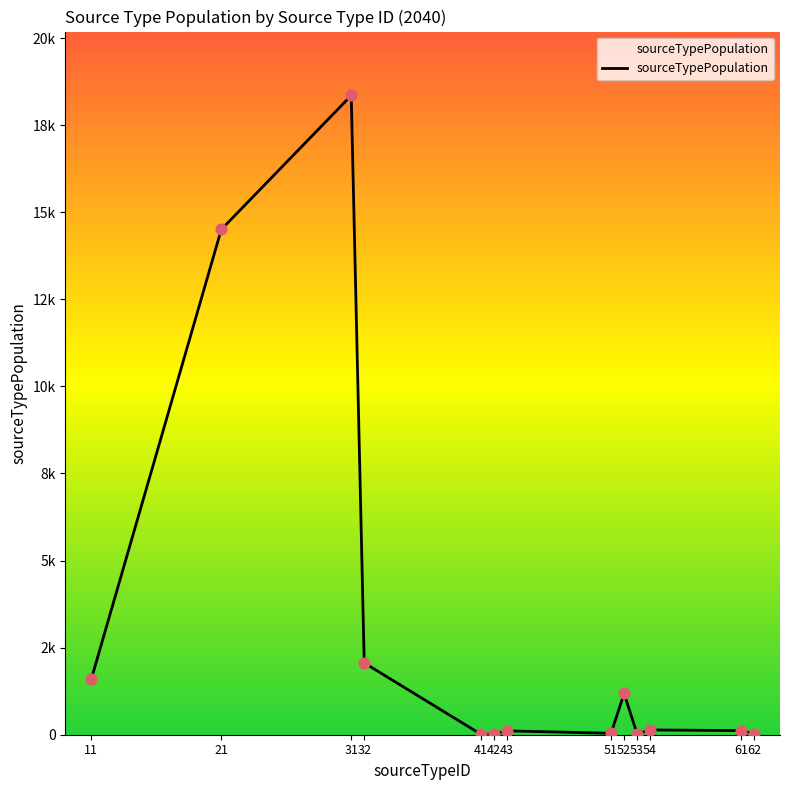

What is the change in value from 43 to 62?

-80.1